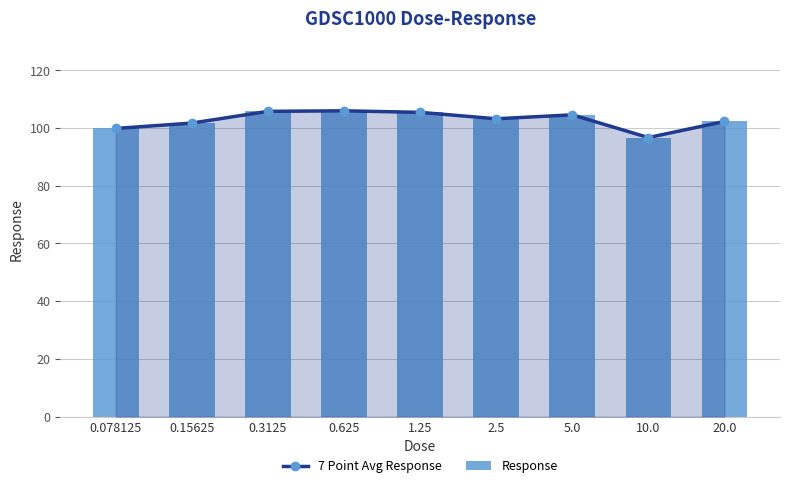

Where is 7 Point Avg Response nearest to the value 101?

0.15625